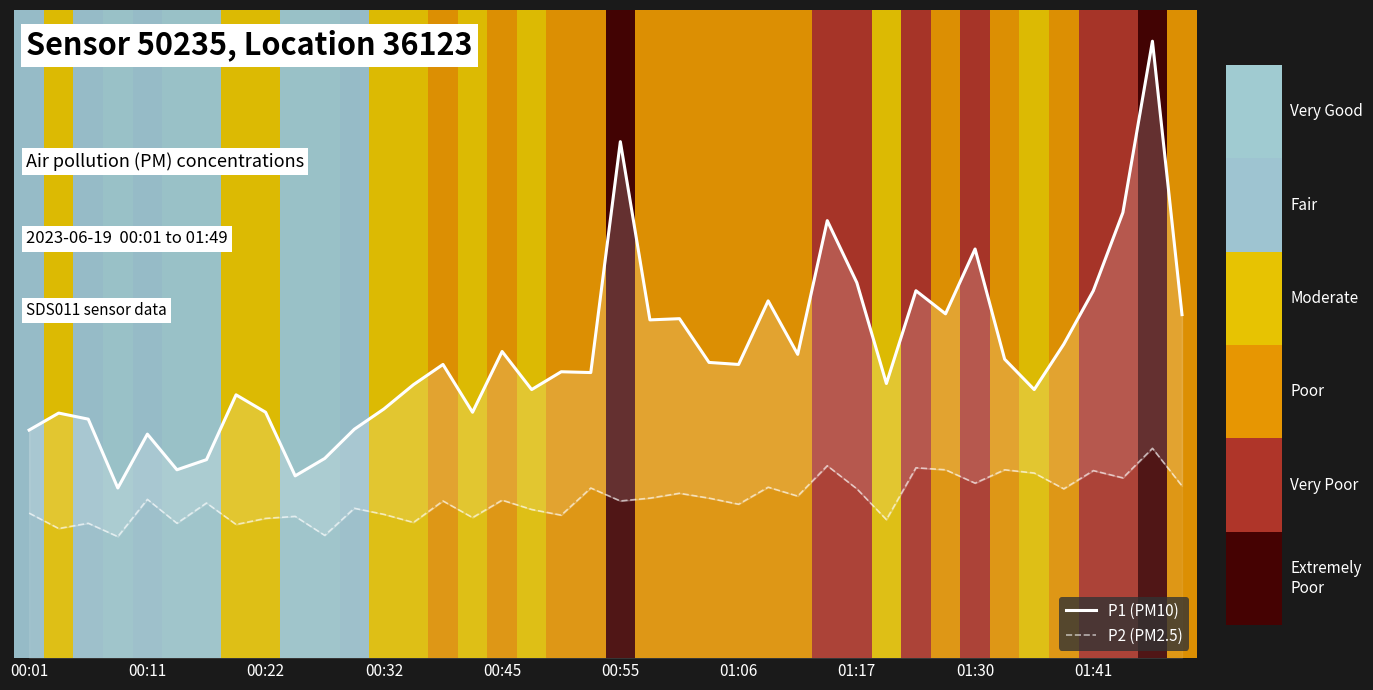

The P1 (PM10) series shows 2.0 at 00:22. True or false?

False